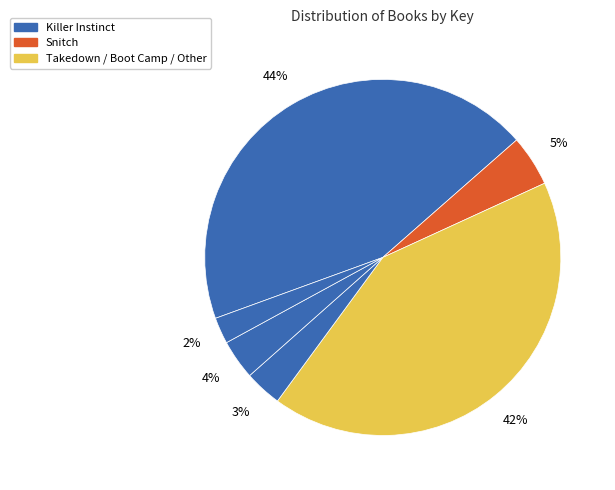

How many slices are in this pie chart?

6